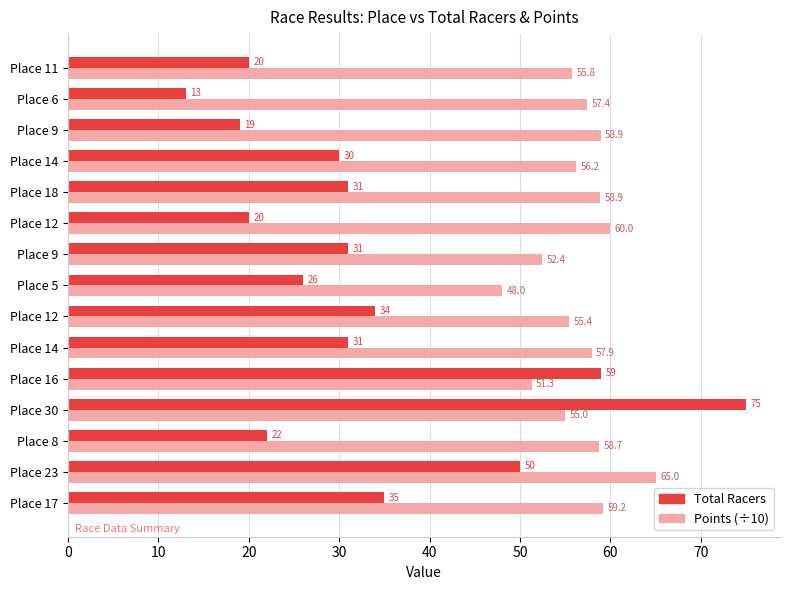

What are all the series names shown in the legend?

Total Racers, Points (÷10)